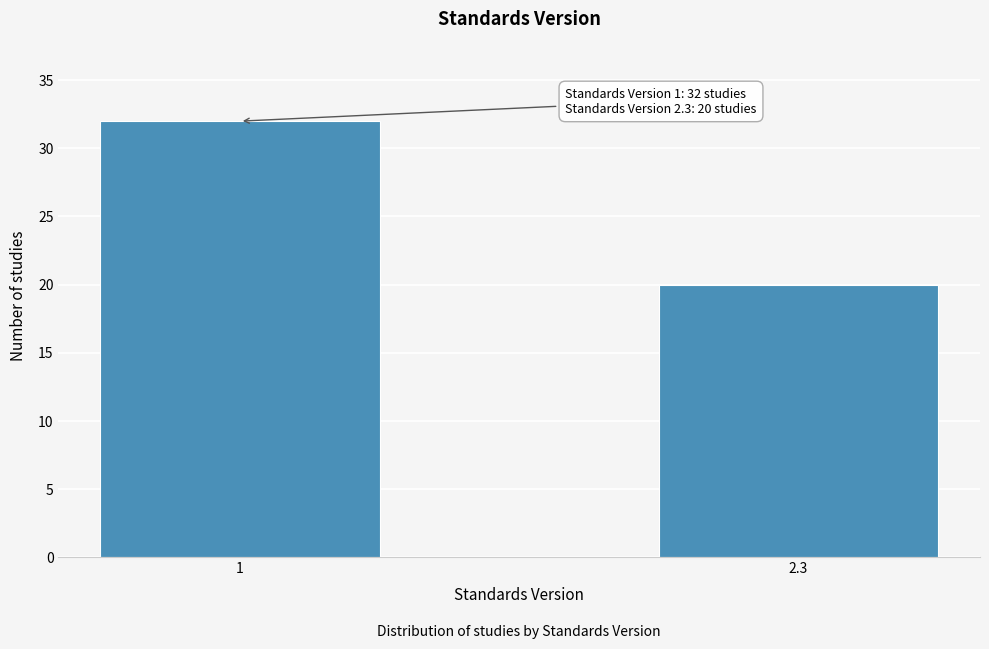

Reading right to left, transcribe all the data shown in this chart.

2.3=20	1=32